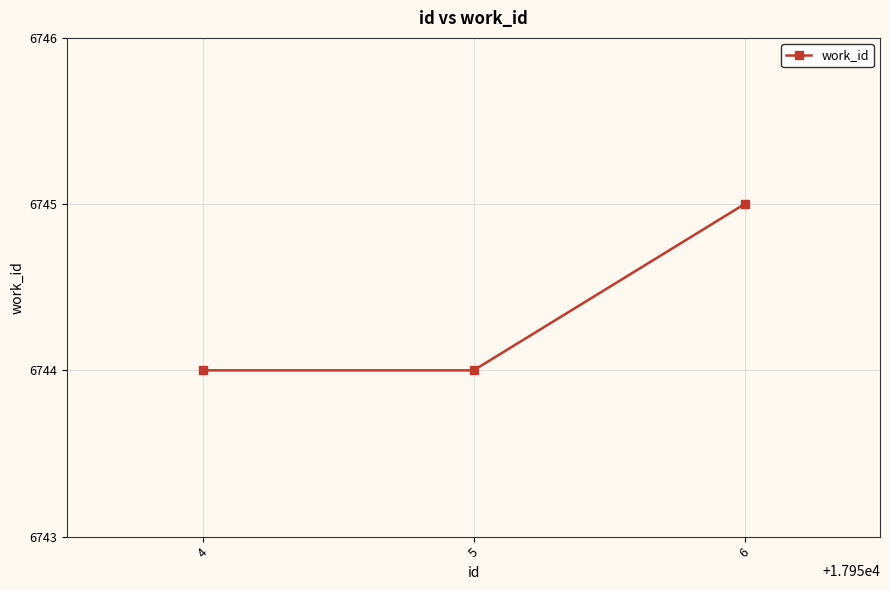

Count the values in the range 6744 to 6745.

3